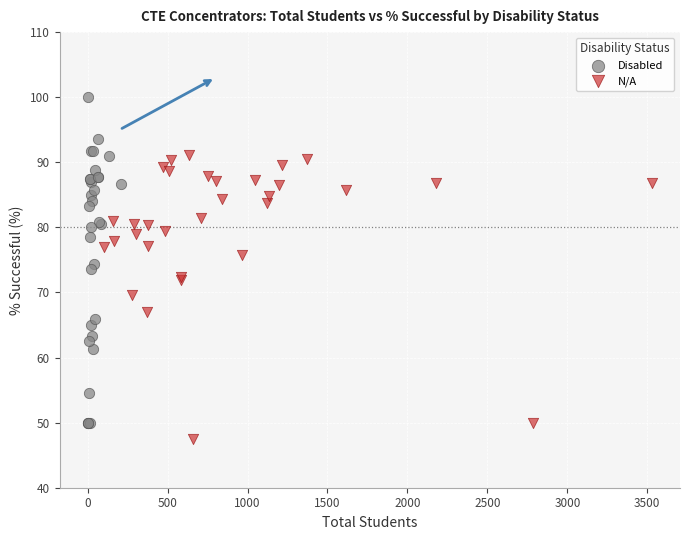

Which series has the largest Y range (max minus min)?

Disabled